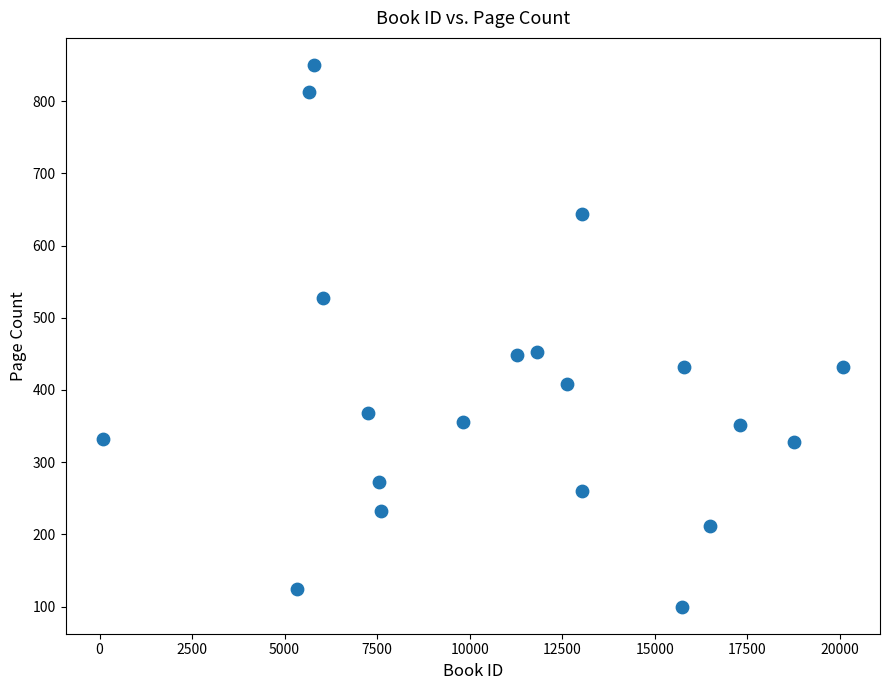

What is the range of X values (max minus min)?

20003